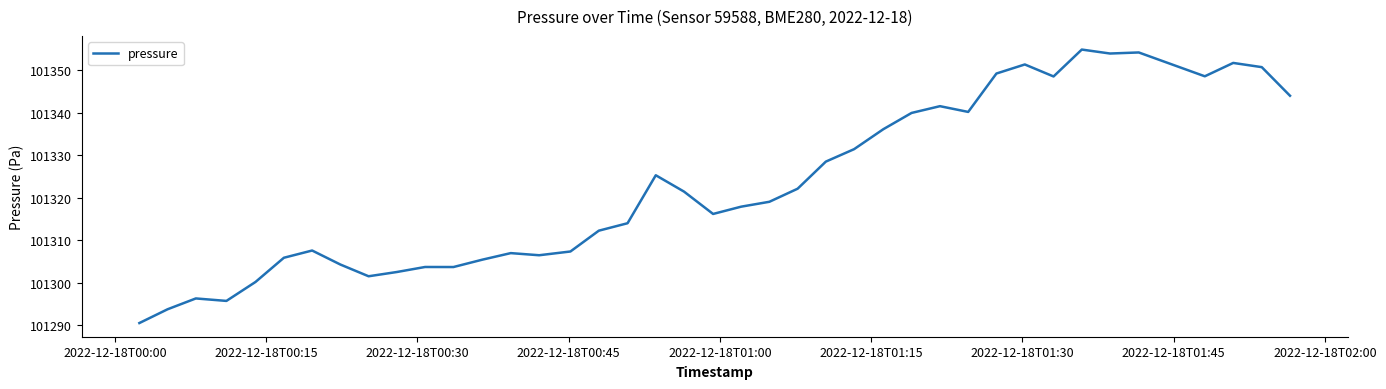

What is the minimum value shown in the chart?

101290.6